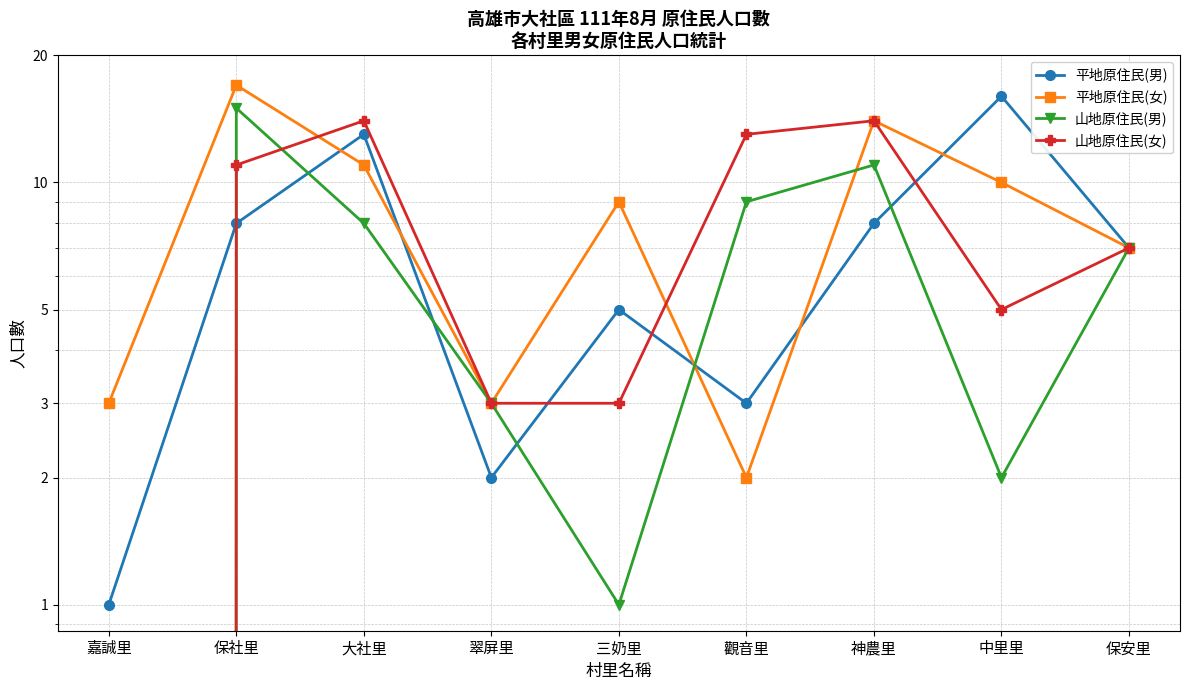

True or false: 山地原住民(男) has more than 0 points higher than both neighbors.

True